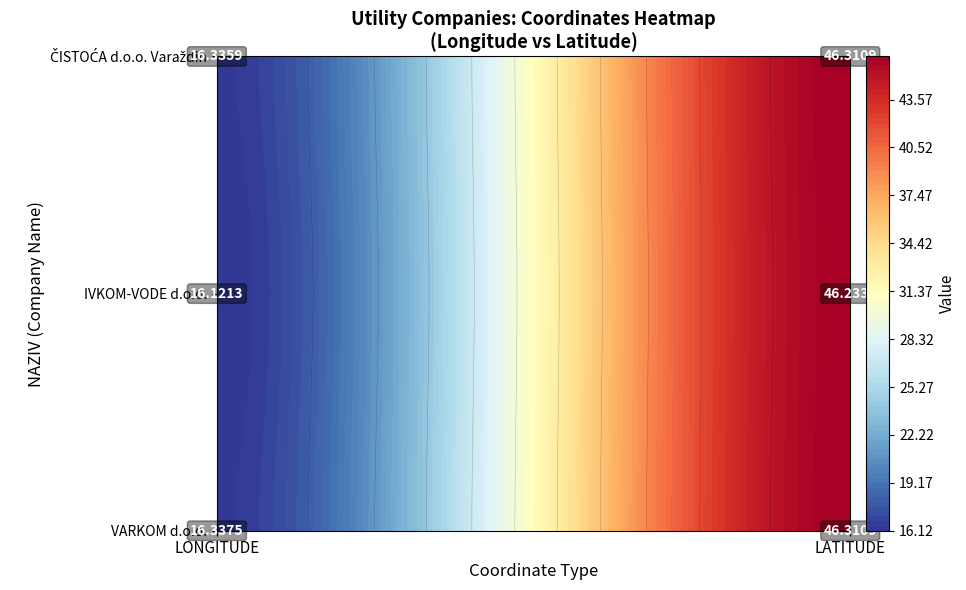

How many data points in VARKOM d.o.o. are less than 46?

1